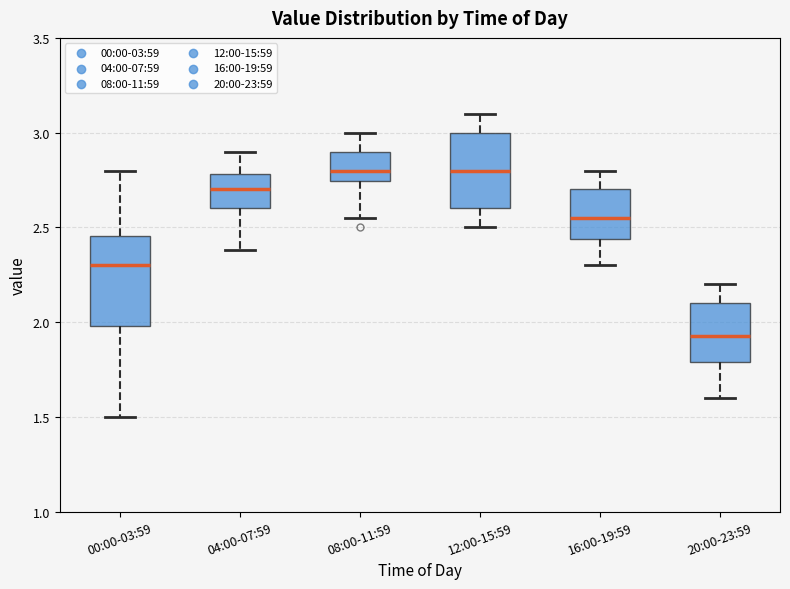

Which box is the tallest, from its lower edge to its upper edge?

00:00-03:59